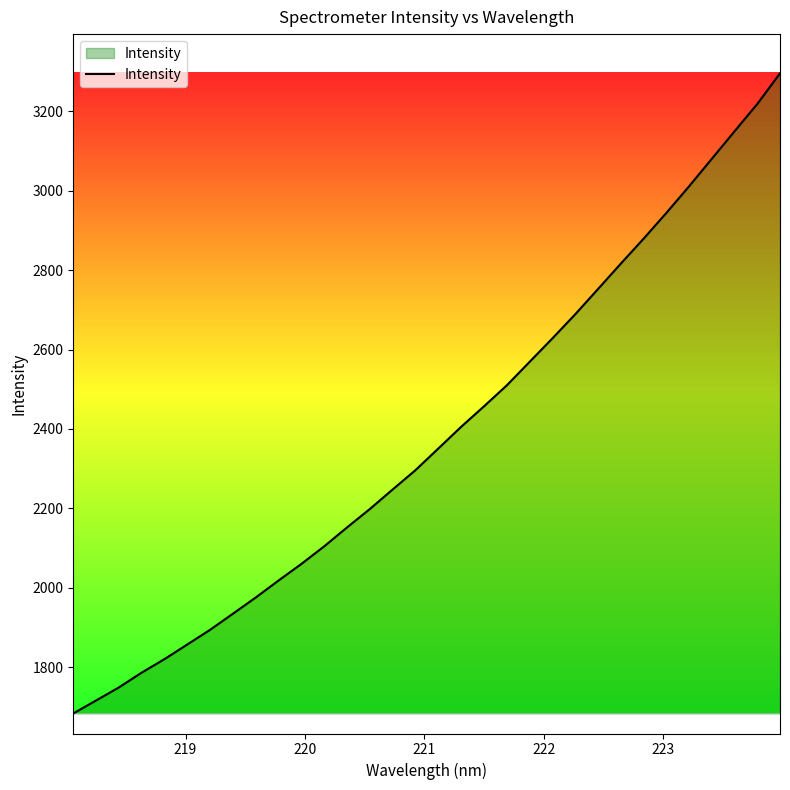

What is the difference between the maximum and minimum values?

1611.7